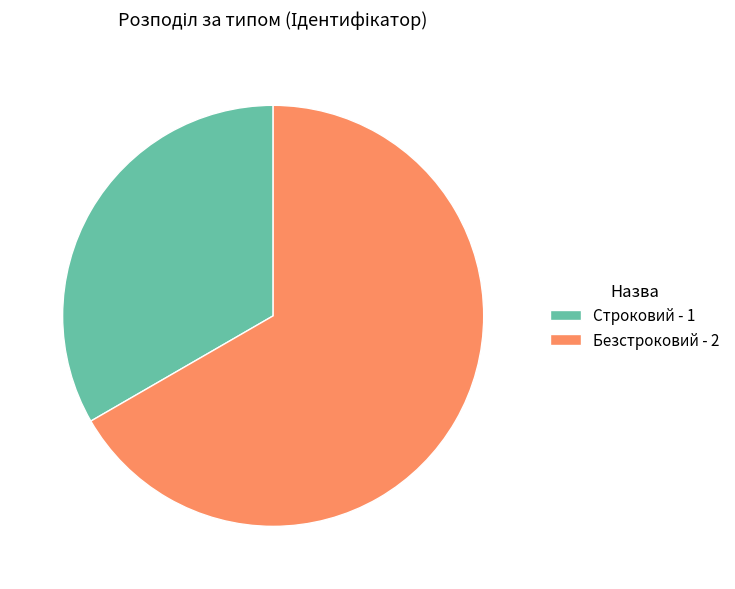

What is the majority slice?

Безстроковий